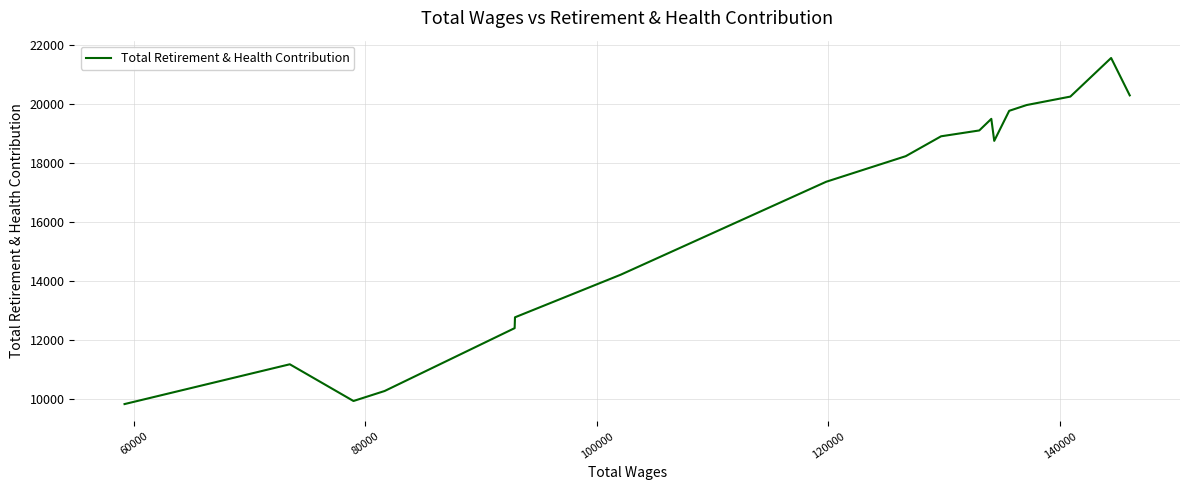

What is the smallest value displayed?

9830